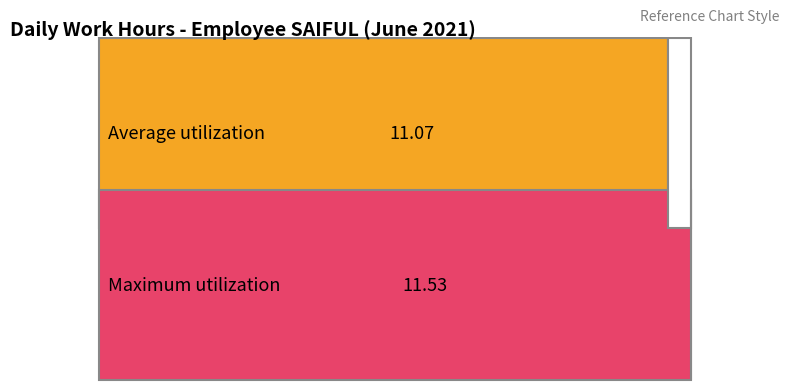

Which series has the widest spread of values?

Average utilization